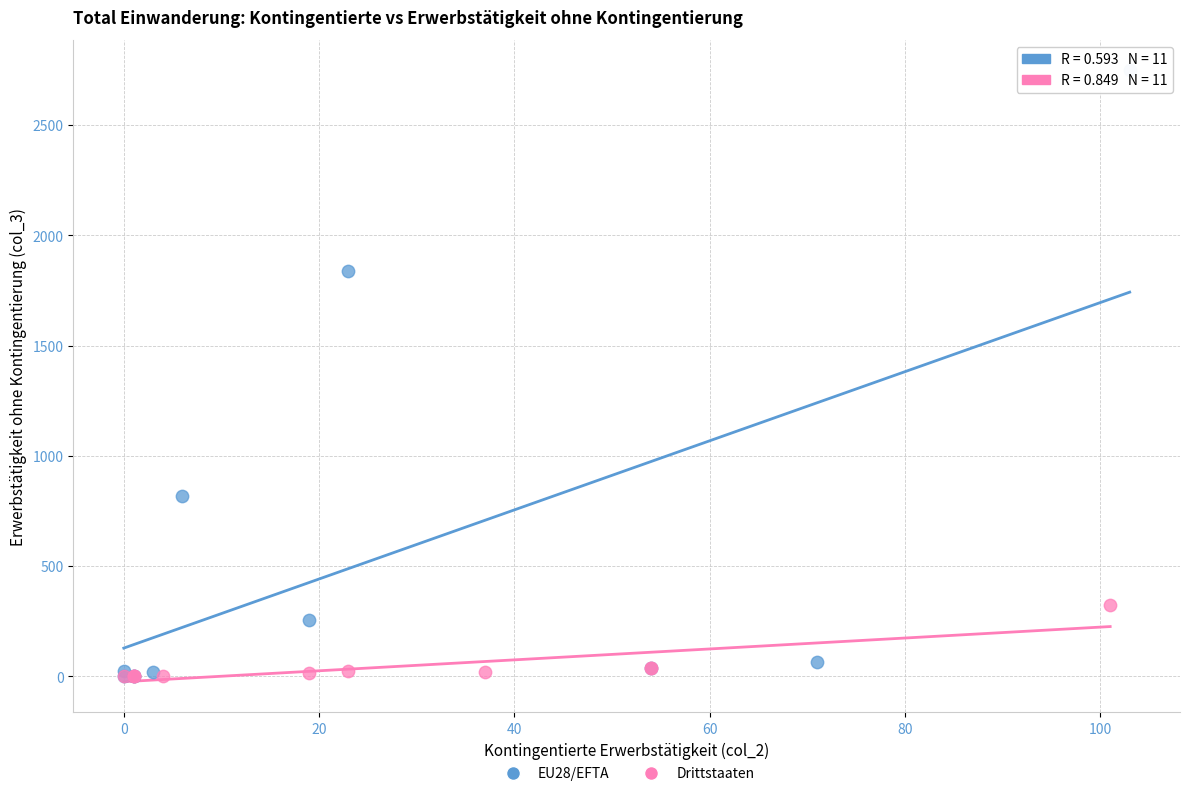

Which series has the widest spread of Y values?

EU28/EFTA